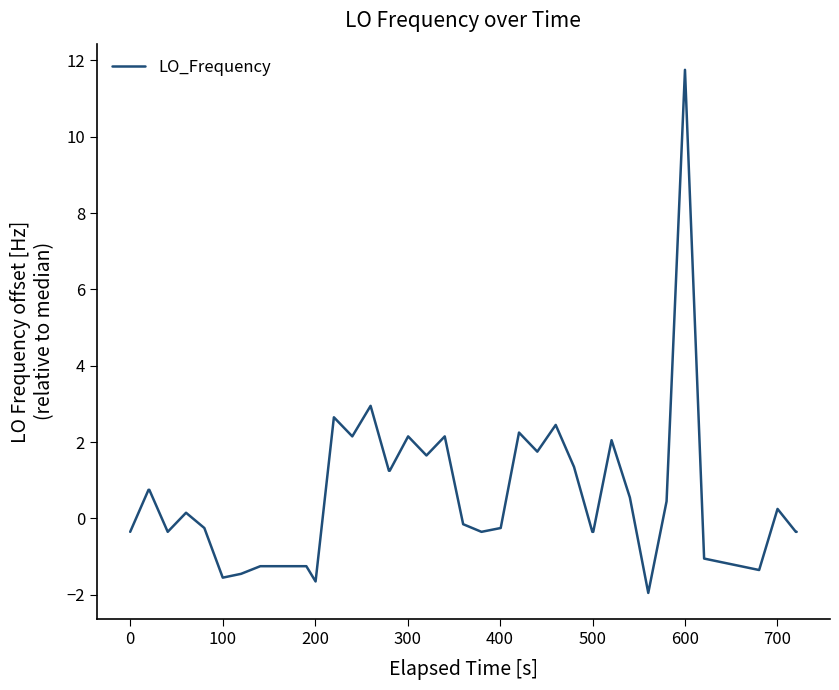

What is the greatest value displayed?

11.8